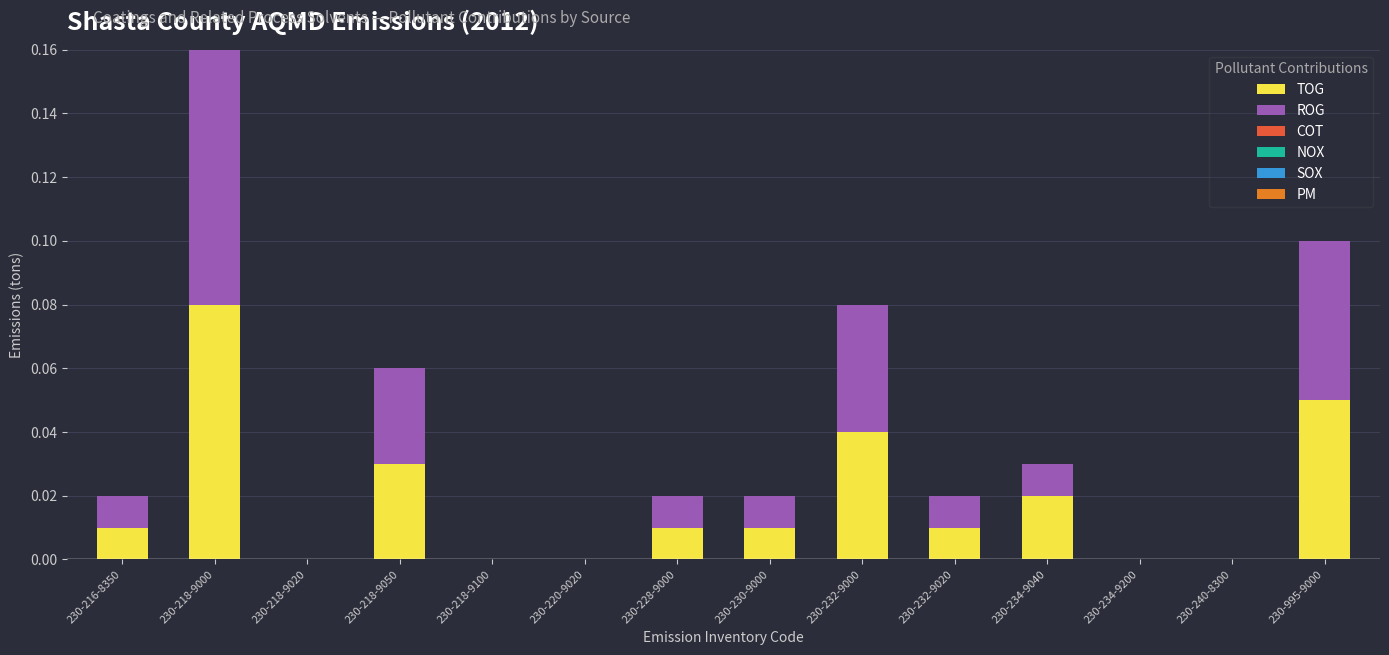

At which category is the sum across all series the highest?

230-218-9000